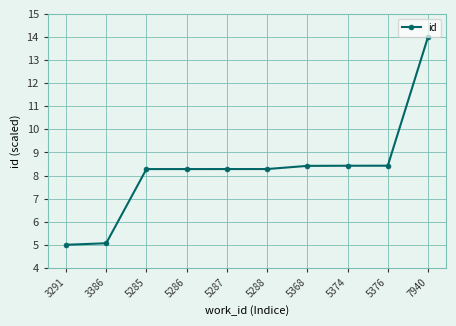

What is the sum of the values at 5376 and 5287?

16.7